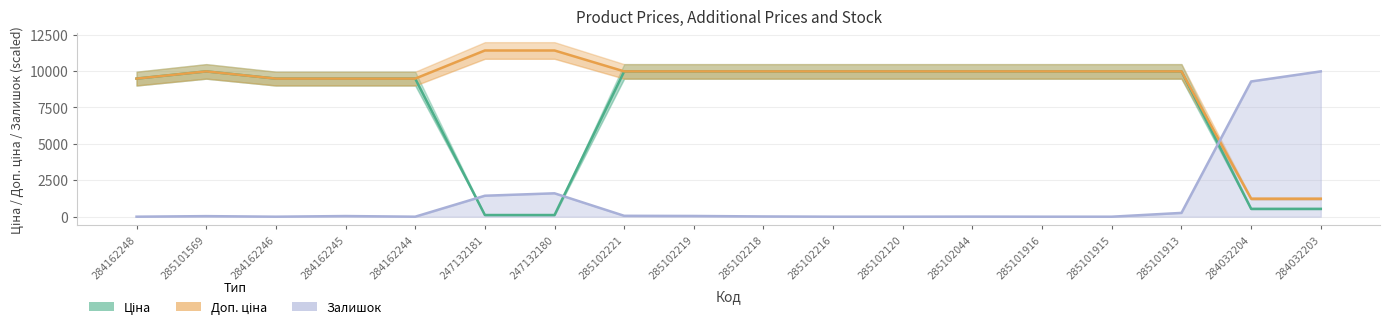

List the series in order of their peak value, lowest first.

Ціна, Залишок, Доп. ціна